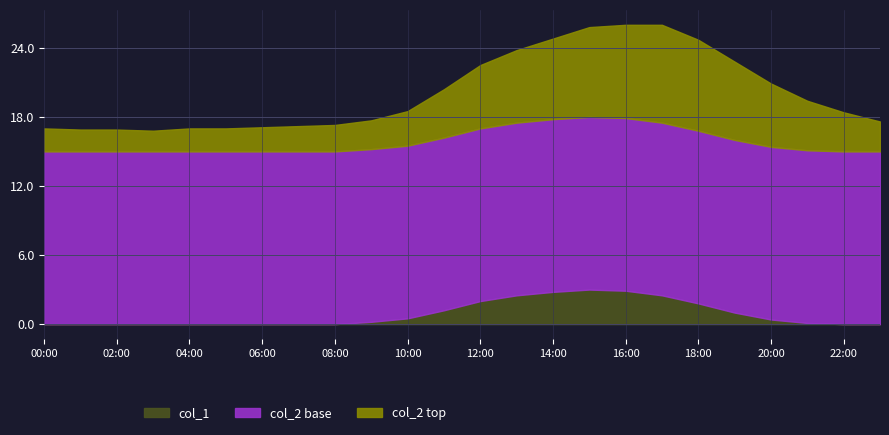

At which category does col_2 reach its first local valley?

03:00